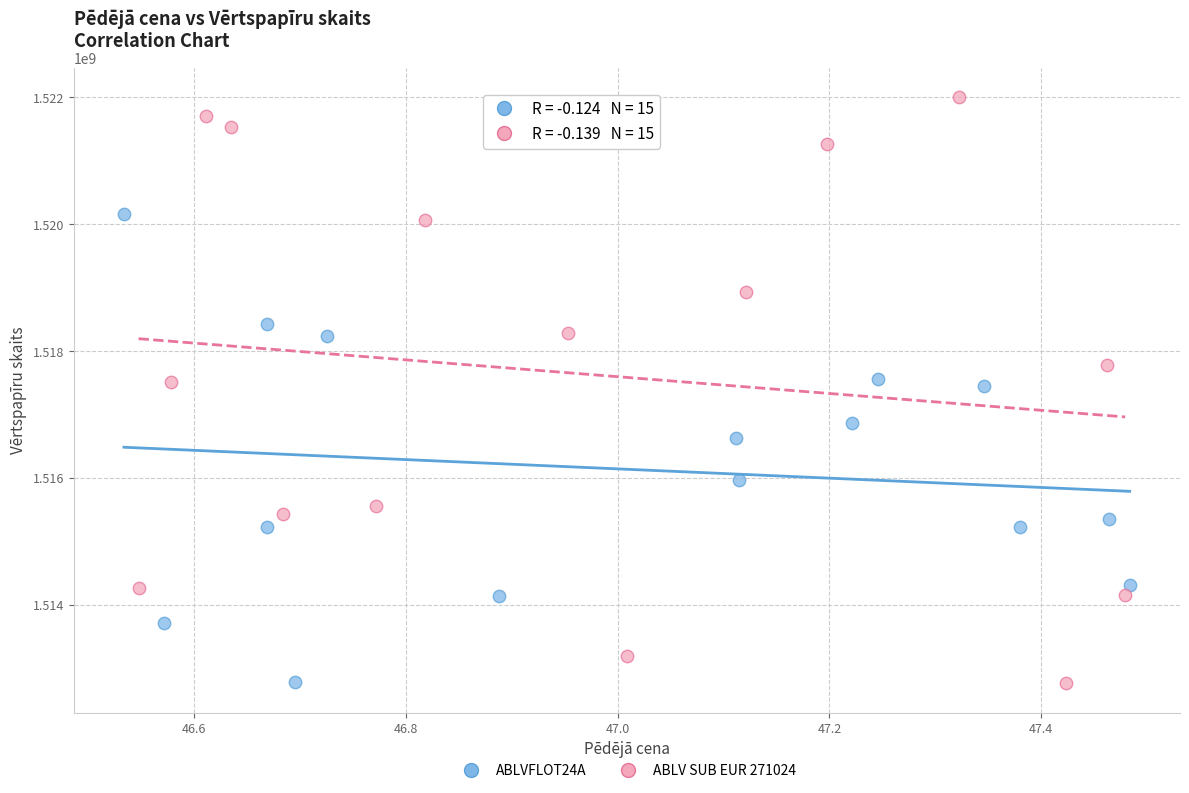

Which series has the largest Y range (max minus min)?

ABLV SUB EUR 271024